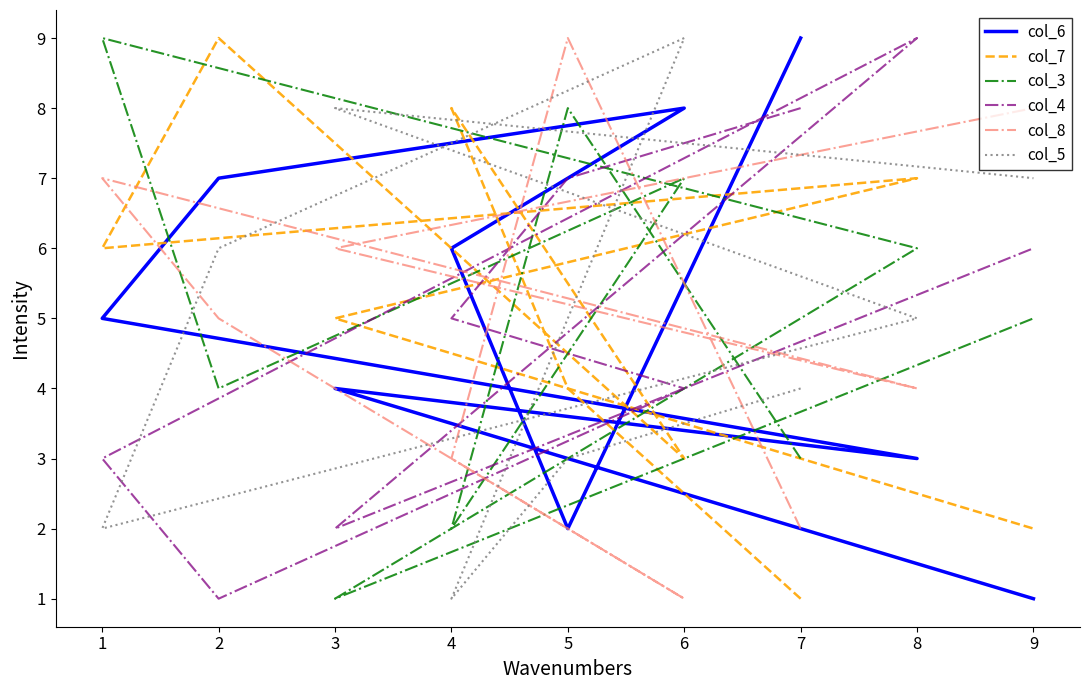

Which series changed the most between 8 and 3?

col_4